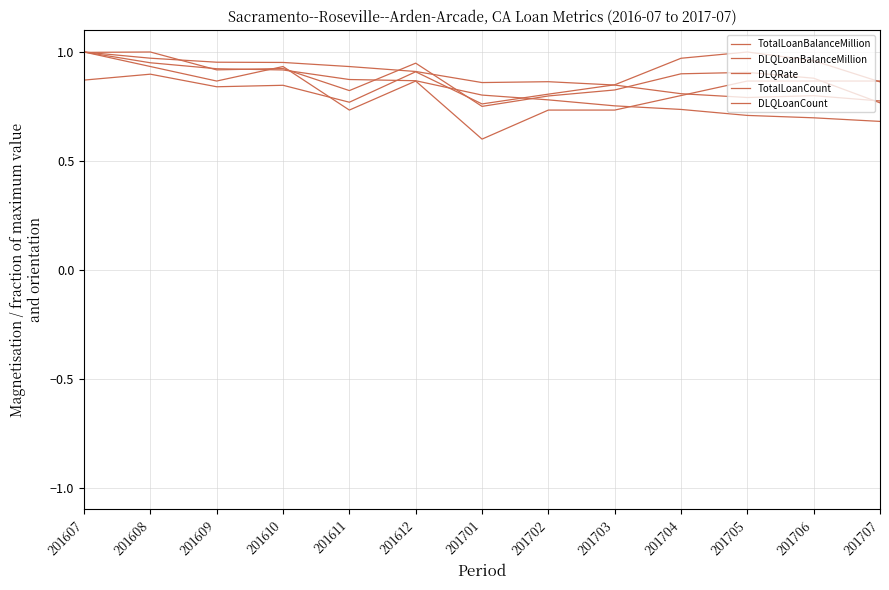

What is the average value of the DLQRate series?

0.9